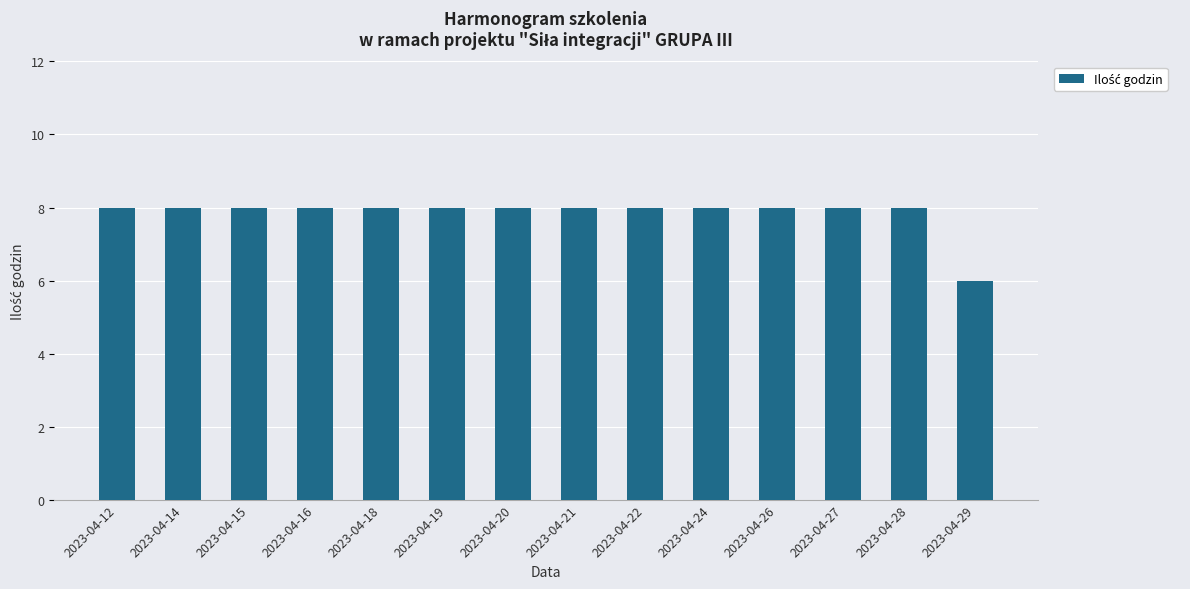

Which has a higher value, 2023-04-24 or 2023-04-29?

2023-04-24